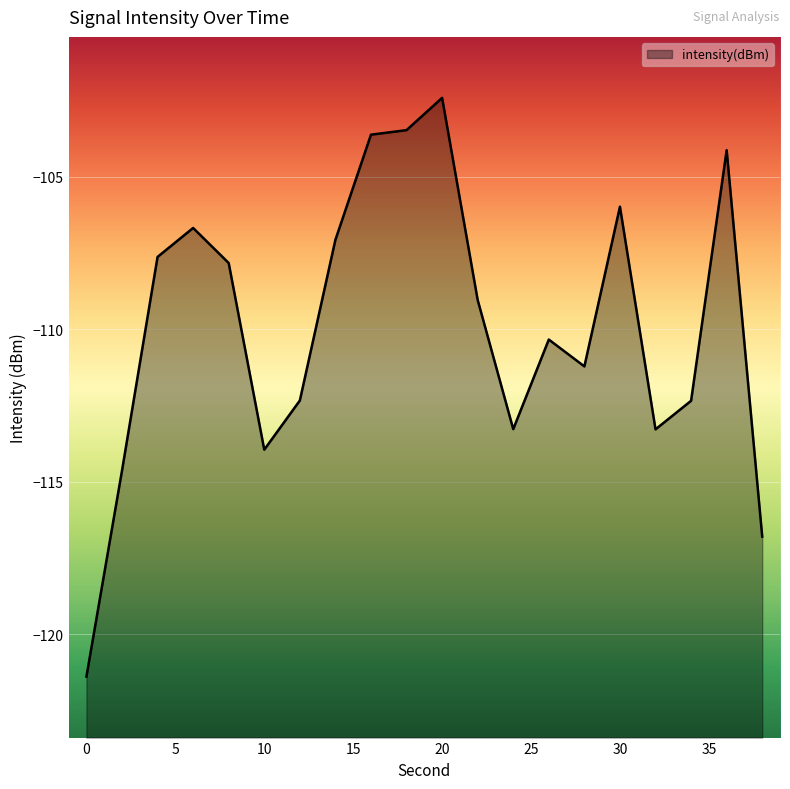

Reading left to right, transcribe all the data shown in this chart.

-121.4	-114.6	-107.6	-106.7	-107.8	-113.9	-112.3	-107.1	-103.6	-103.5	-102.4	-109.0	-113.3	-110.3	-111.2	-106.0	-113.3	-112.3	-104.1	-116.8